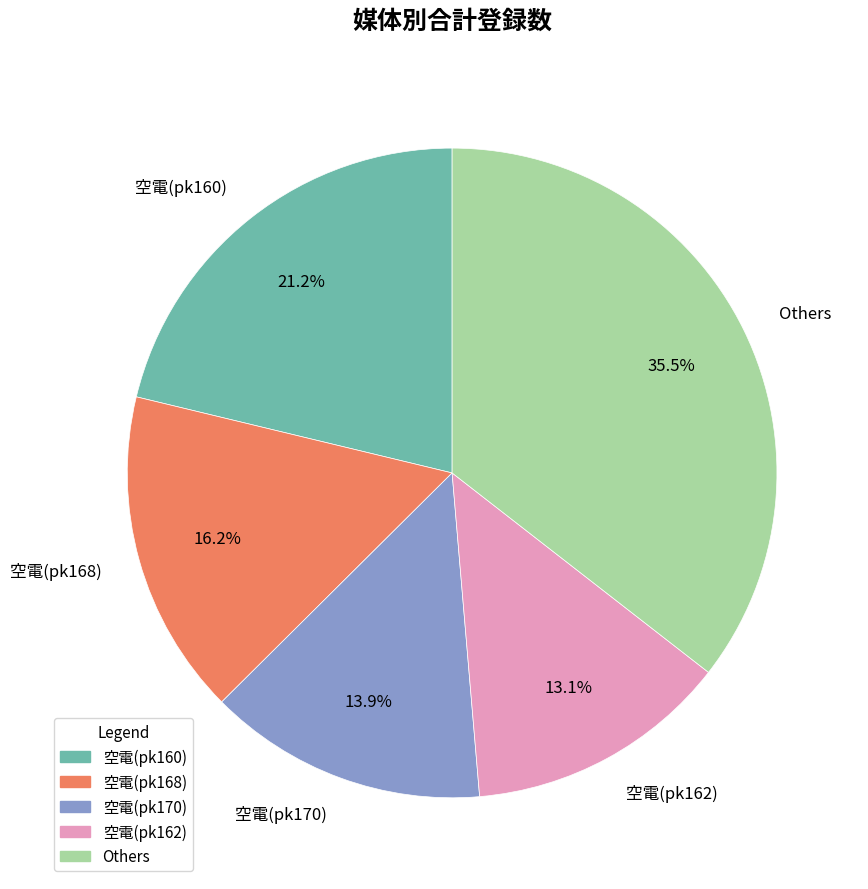

How many slices are in this pie chart?

5